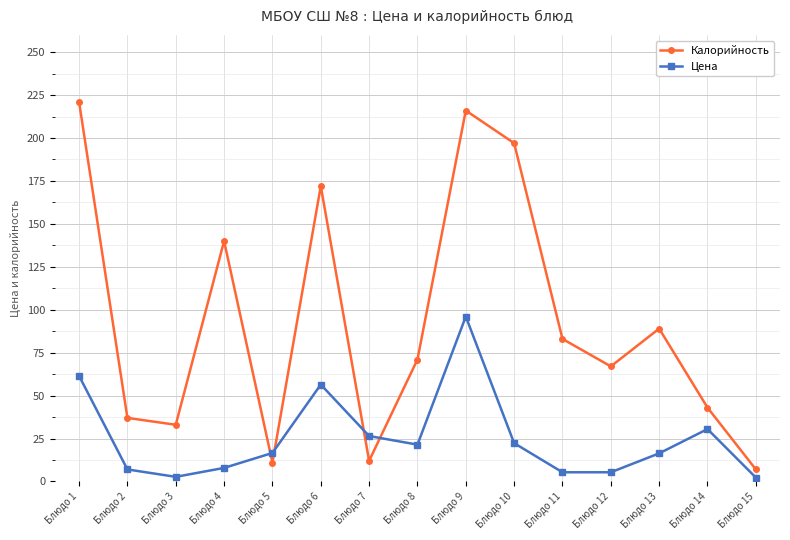

Count the number of data series in this chart.

2